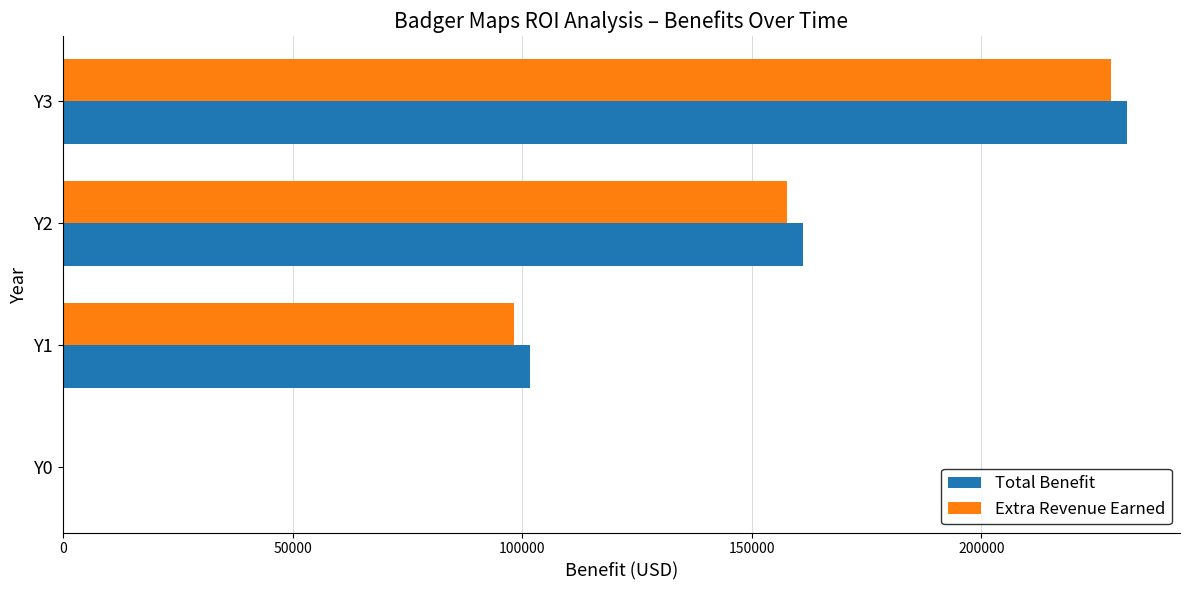

How many values in the Total Benefit series exceed 161155?

2